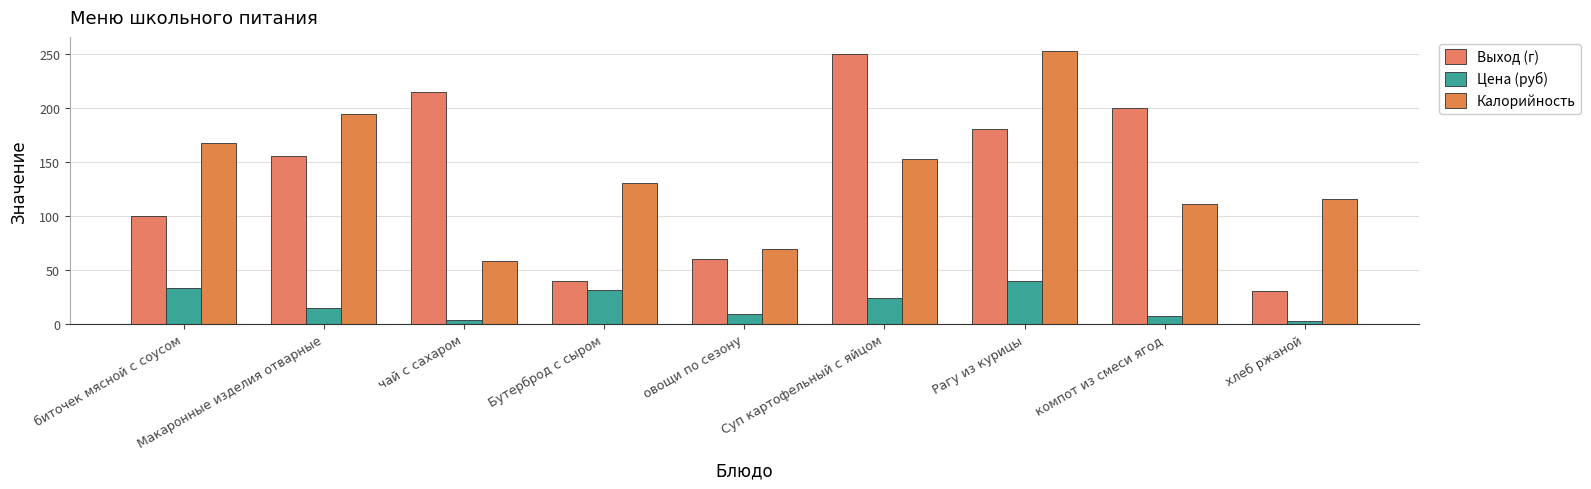

Which series has the largest total across all categories?

Калорийность